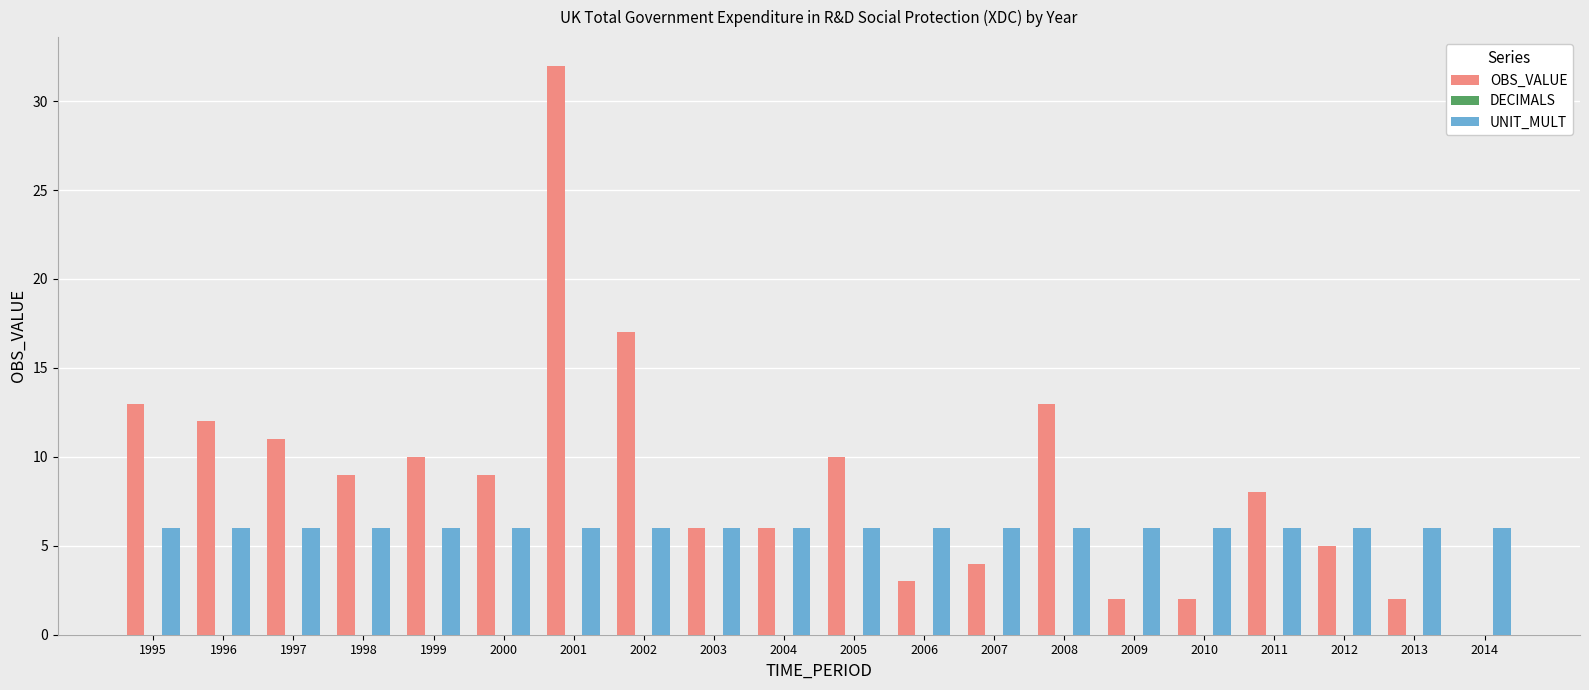

How many series are shown in this chart?

2